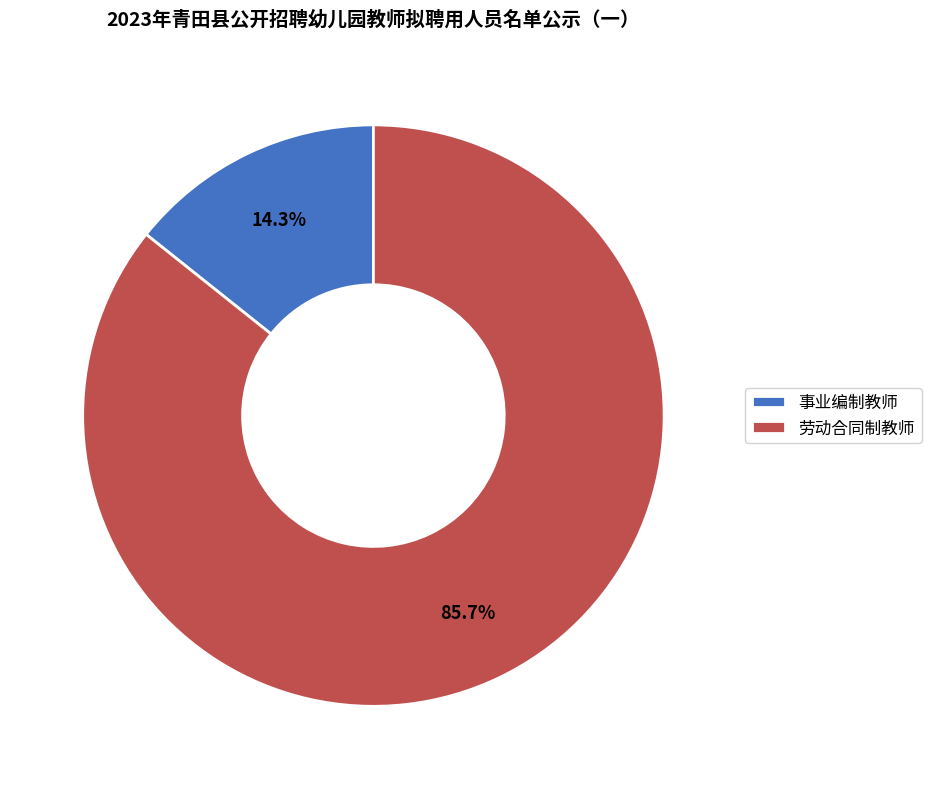

What percentage is NOT represented by 事业编制教师?

85.7%